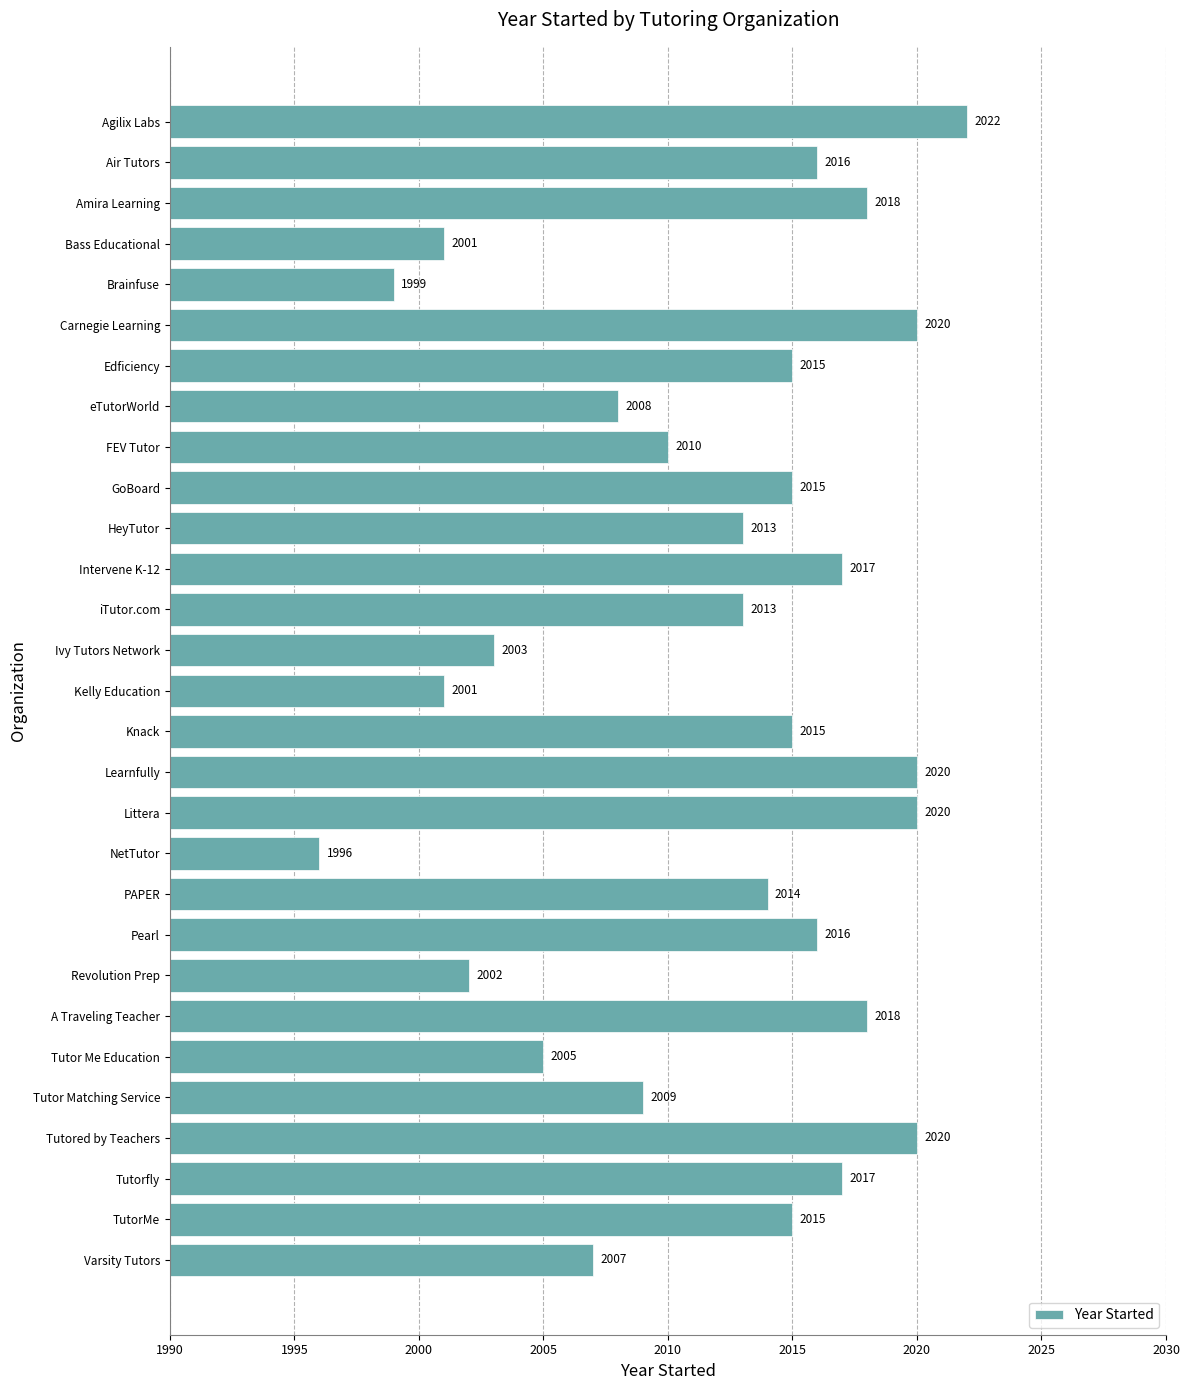

Reading bottom to top, transcribe all the data shown in this chart.

2007	2015	2017	2020	2009	2005	2018	2002	2016	2014	1996	2020	2020	2015	2001	2003	2013	2017	2013	2015	2010	2008	2015	2020	1999	2001	2018	2016	2022